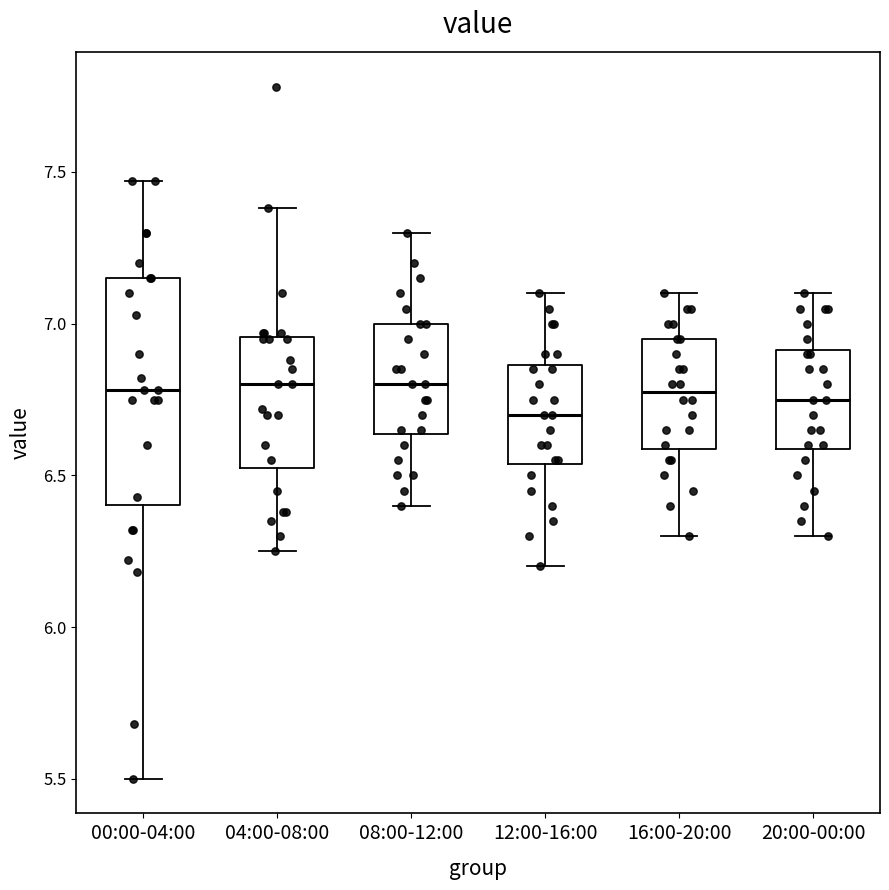

Reading left to right, transcribe this box plot: for each box, give where its median line is, the range the box spans, and where its two whiskers end, as read against the y-axis. The values are not printed on the chart, so give them approximately, as read against the axis.

00:00-04:00: median 6.80, box 6.40 to 7.15, whiskers 5.50 to 7.45
04:00-08:00: median 6.80, box 6.55 to 6.95, whiskers 6.25 to 7.40
08:00-12:00: median 6.80, box 6.65 to 7.00, whiskers 6.40 to 7.30
12:00-16:00: median 6.70, box 6.55 to 6.85, whiskers 6.20 to 7.10
16:00-20:00: median 6.80, box 6.60 to 6.95, whiskers 6.30 to 7.10
20:00-00:00: median 6.75, box 6.60 to 6.90, whiskers 6.30 to 7.10